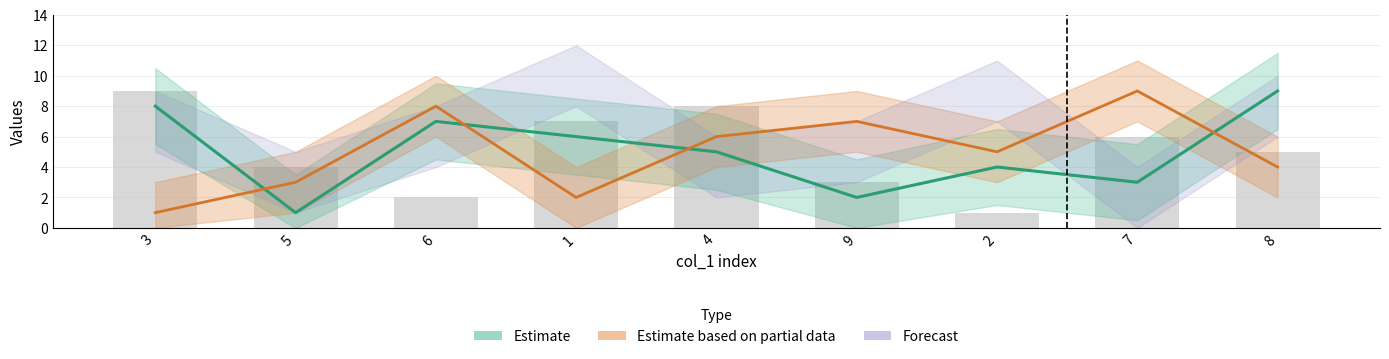

Is it true that the value at 7 is 6?

True